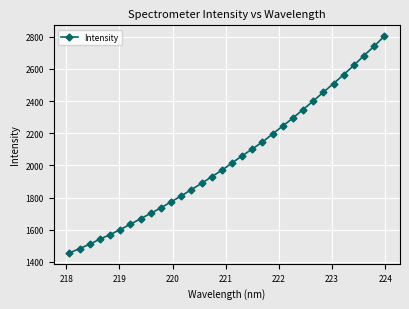

What is the minimum value shown in the chart?

1455.3